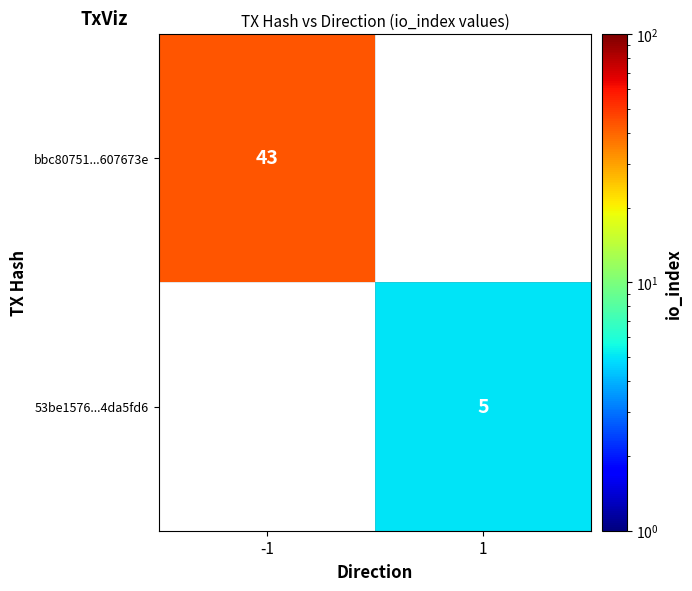

Which label corresponds to the largest value in the chart?

-1